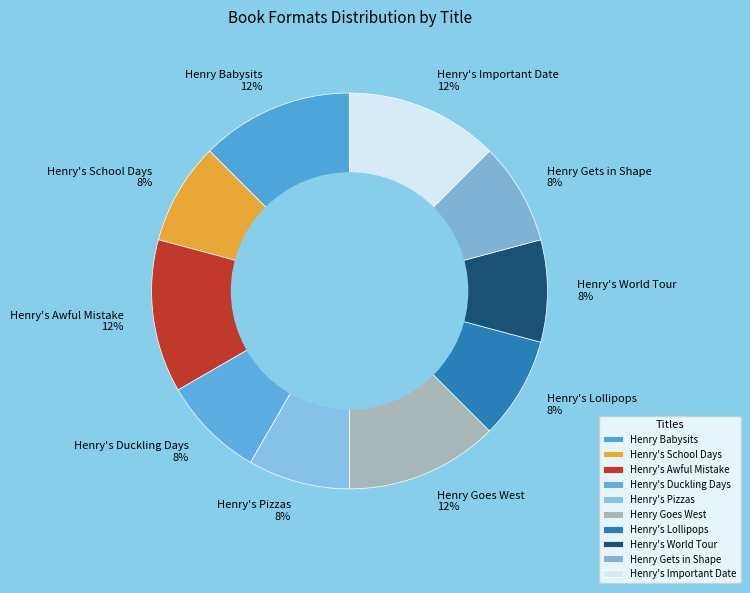

Is it true that Henry Goes West is 12% of the pie?

True